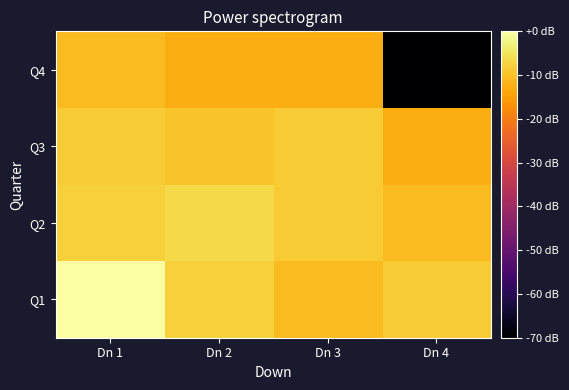

Reading left to right, transcribe all the data shown in this chart.

Q1: Dn 1=0.0	Dn 2=-7.9	Dn 3=-10.9	Dn 4=-8.7
Q2: Dn 1=-7.9	Dn 2=-6.7	Dn 3=-8.7	Dn 4=-10.9
Q3: Dn 1=-8.7	Dn 2=-9.7	Dn 3=-8.7	Dn 4=-12.7
Q4: Dn 1=-10.9	Dn 2=-12.7	Dn 3=-12.7	Dn 4=-75.7